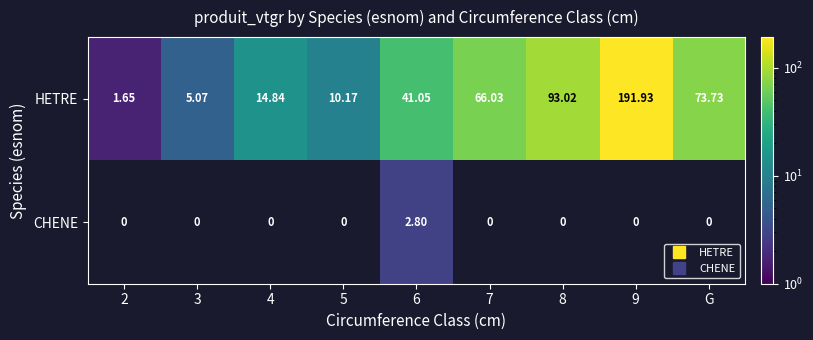

Rank the series at 6 from highest to lowest value.

HETRE, CHENE